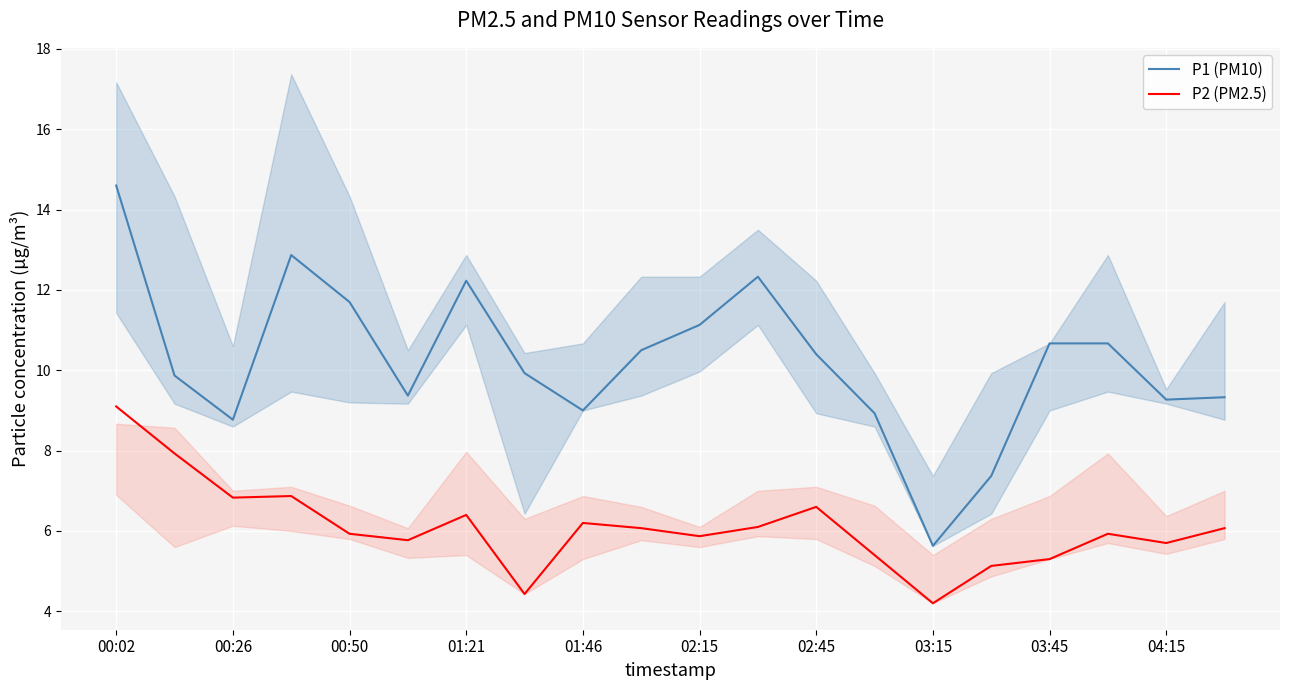

Reading left to right, transcribe all the data shown in this chart.

P1 (PM10): 14.6	9.9	8.8	12.9	11.7	9.4	12.2	9.9	9.0	10.5	11.1	12.3	10.4	8.9	5.6	7.4	10.7	10.7	9.3	9.3
P2 (PM2.5): 9.1	7.9	6.8	6.9	5.9	5.8	6.4	4.4	6.2	6.1	5.9	6.1	6.6	5.4	4.2	5.1	5.3	5.9	5.7	6.1